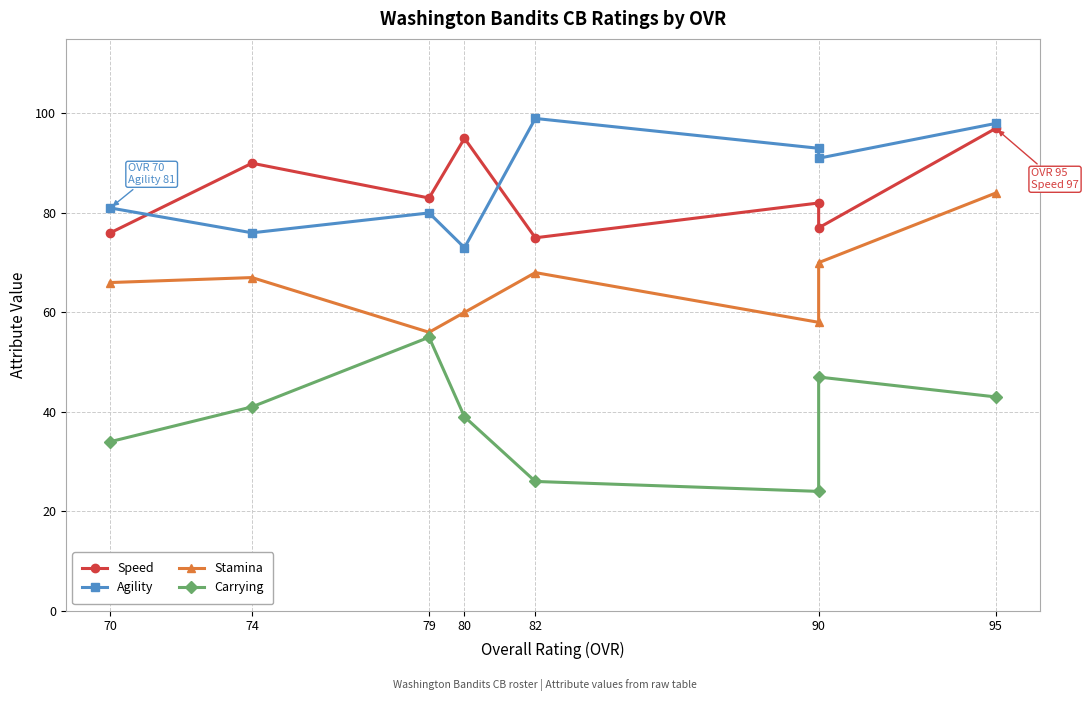

True or false: Carrying and Stamina cross at least once.

False